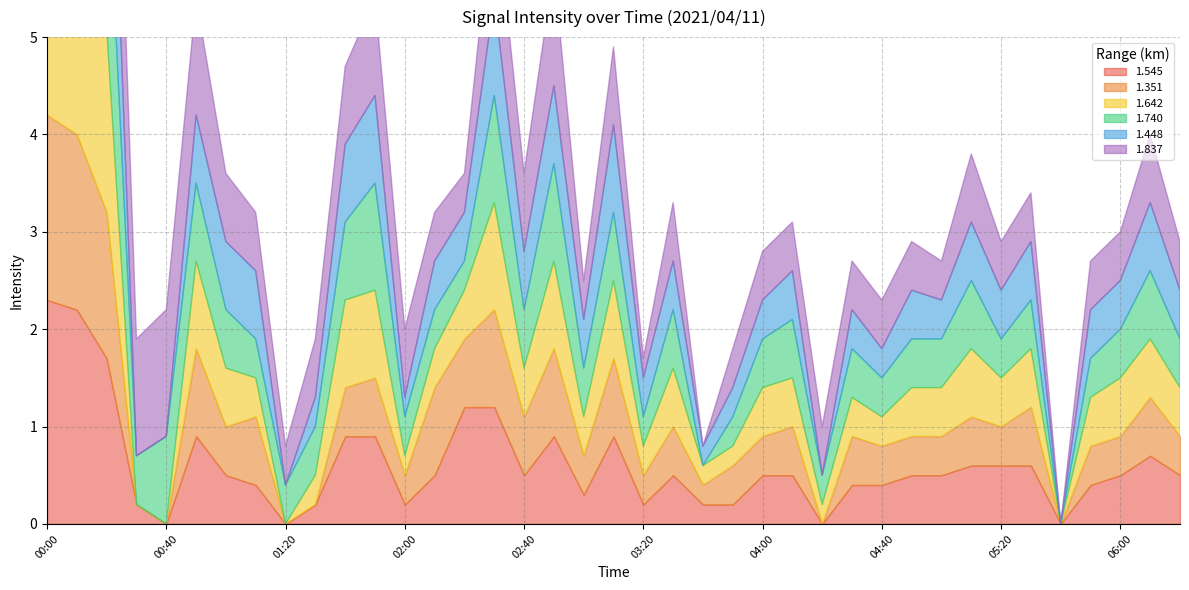

Where do 1.642 and 1.351 first cross each other?

01:00 and 01:10